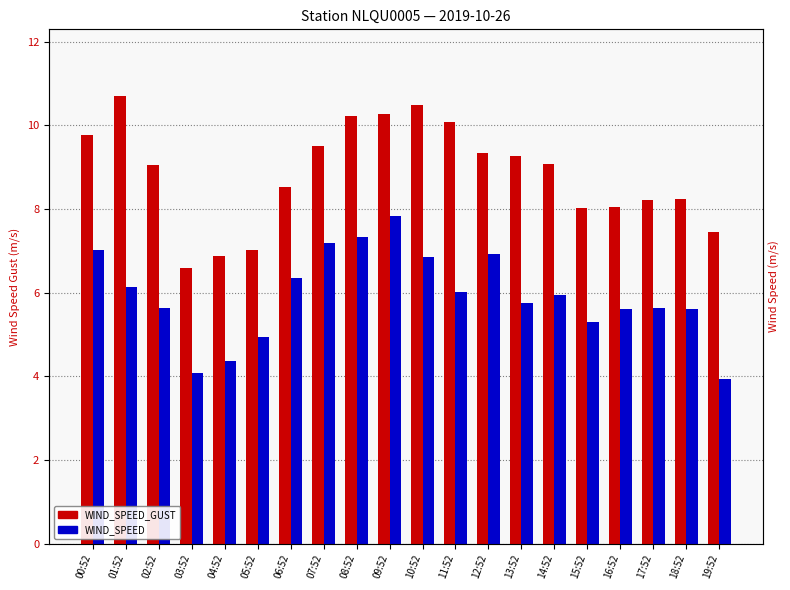

What is the average value of the WIND_SPEED_GUST series?

8.8